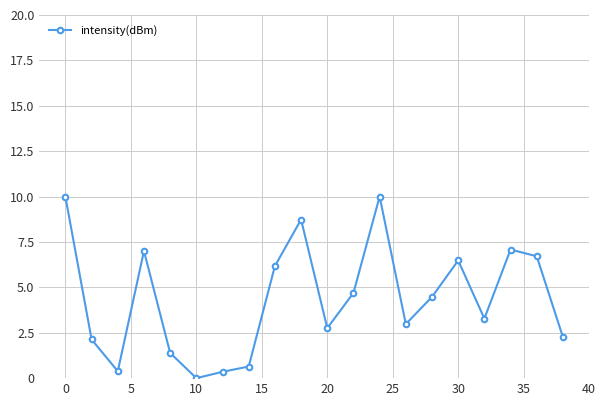

What is the value of the 10th point from the left?

8.7